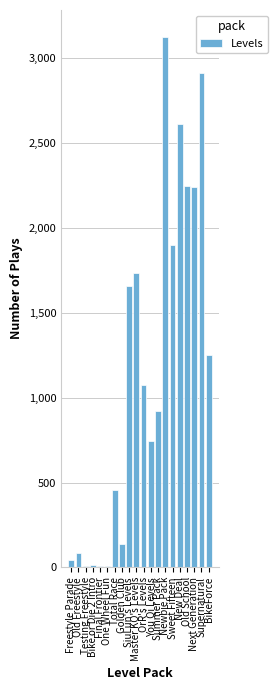

At which label is the value closest to 1568?

SiuLun's Levels